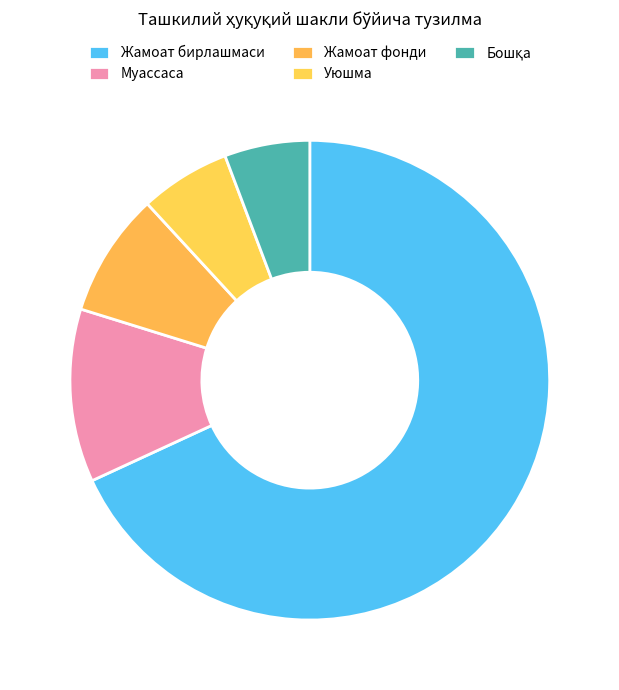

How many segments does this pie chart have?

5